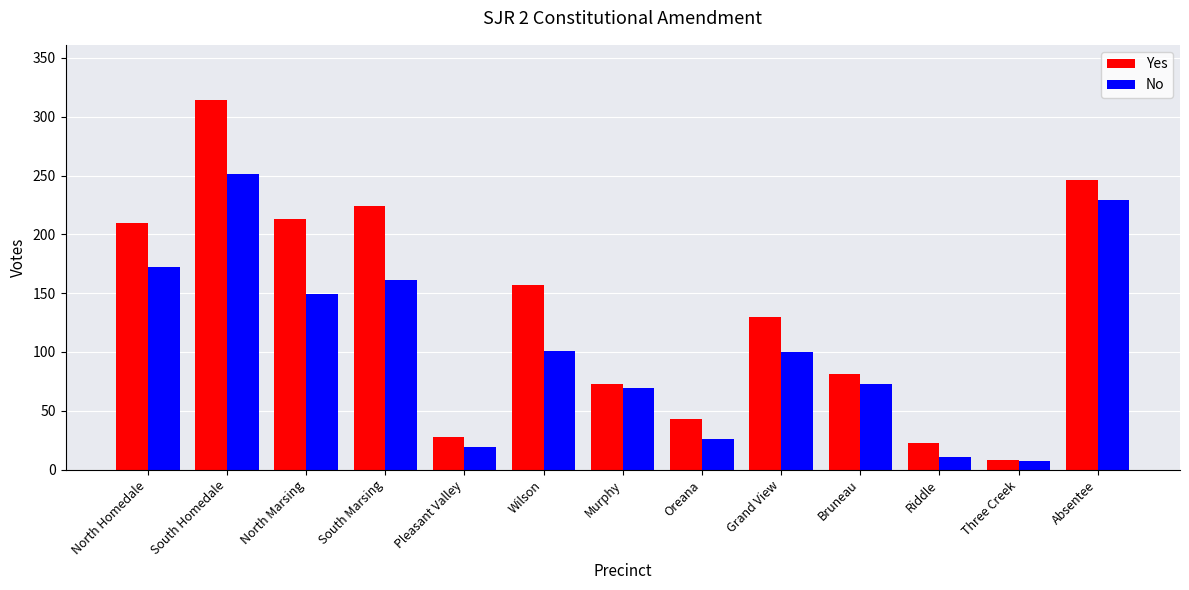

List the series in order of their overall mean, lowest first.

No, Yes